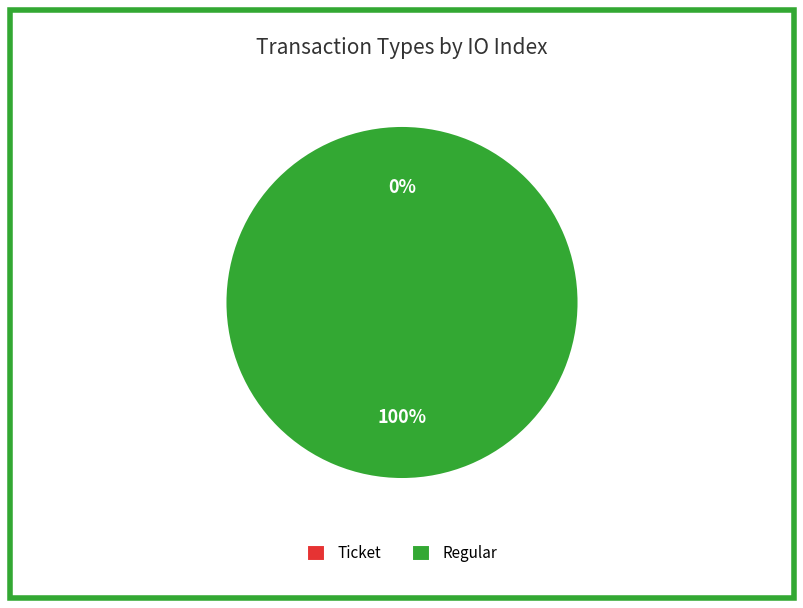

How many slices are in this pie chart?

2